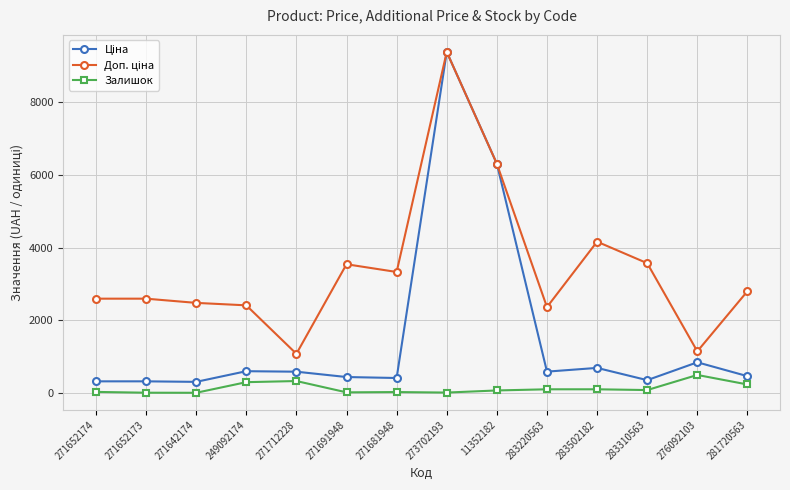

At which category does the chart reach its peak across all series?

273702193